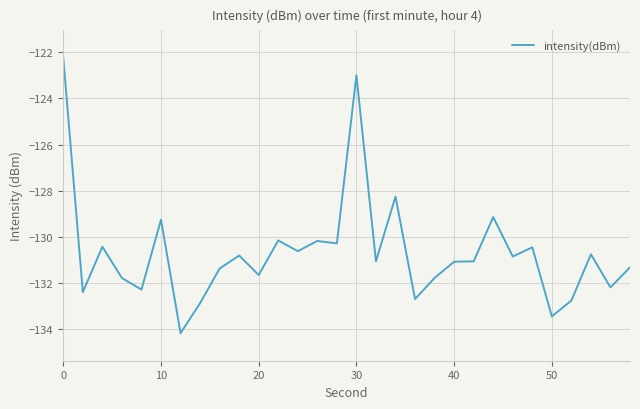

What is the difference between the maximum and minimum values?

11.9